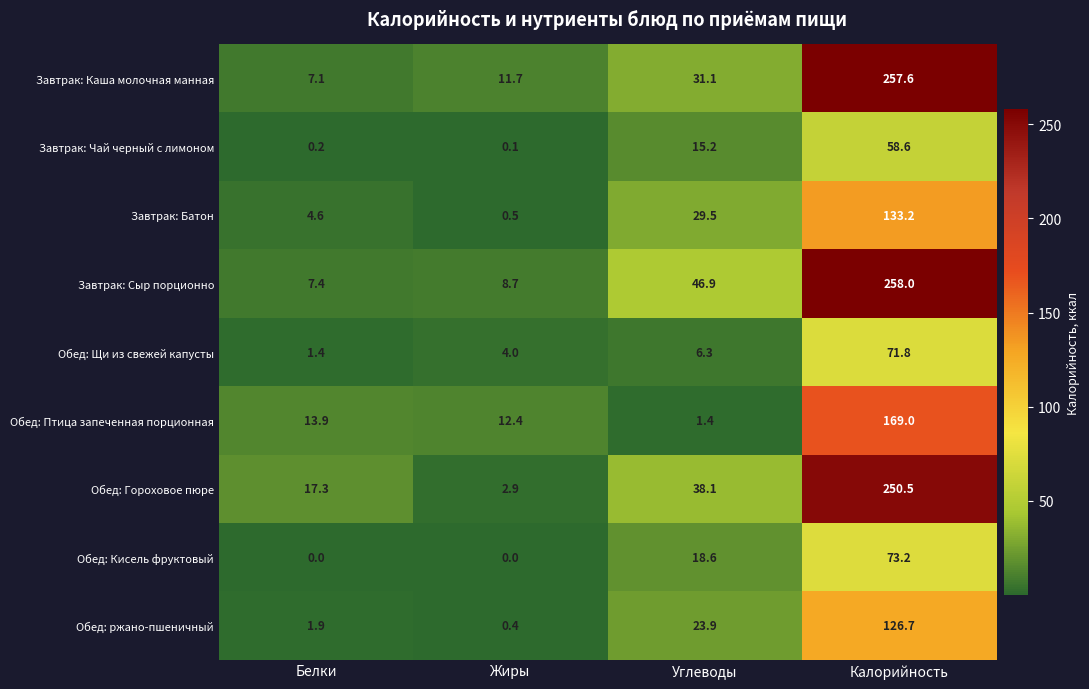

What is the difference between the Завтрак: Каша молочная манная values at Жиры and Углеводы?

19.4